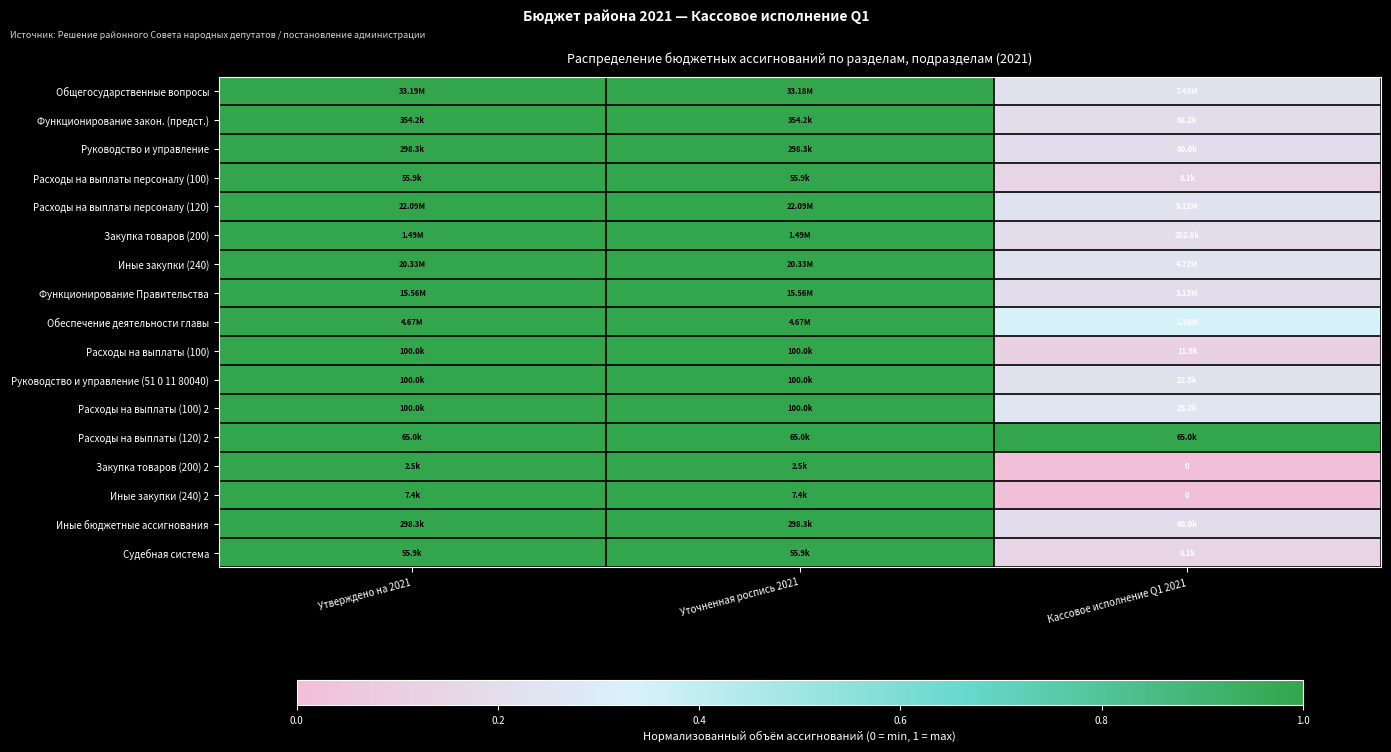

What is the total value across all series at Кассовое исполнение Q1 2021?

3.9